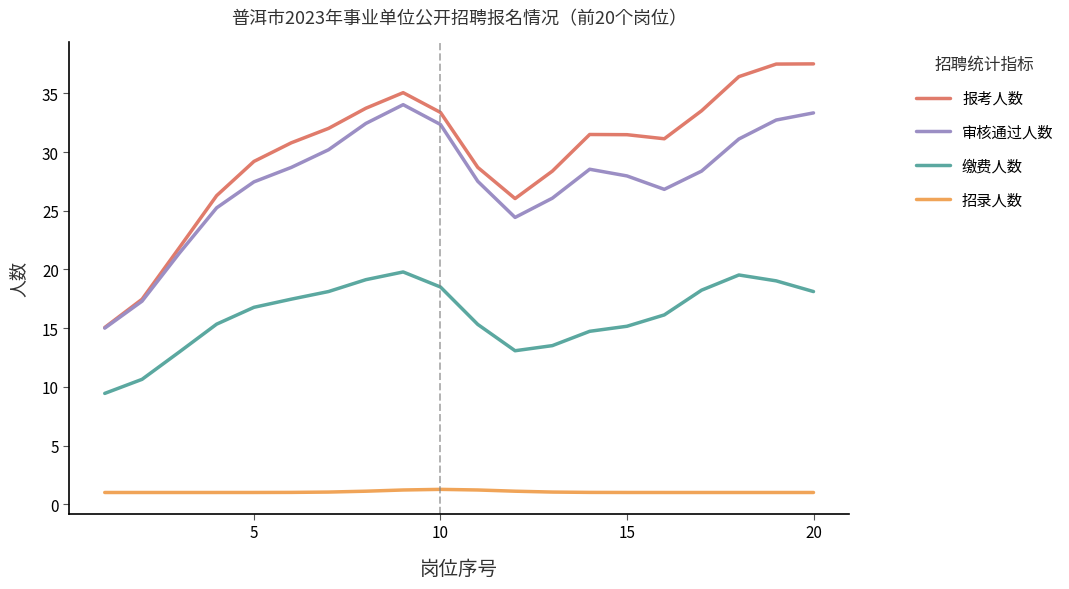

Which series has the largest total across all categories?

报考人数